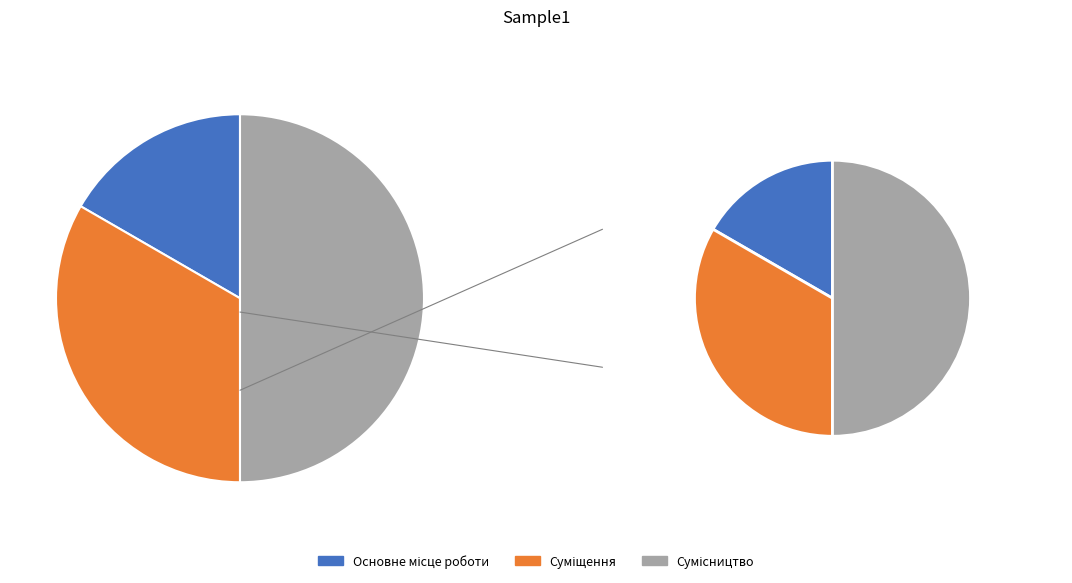

How many segments does this pie chart have?

3